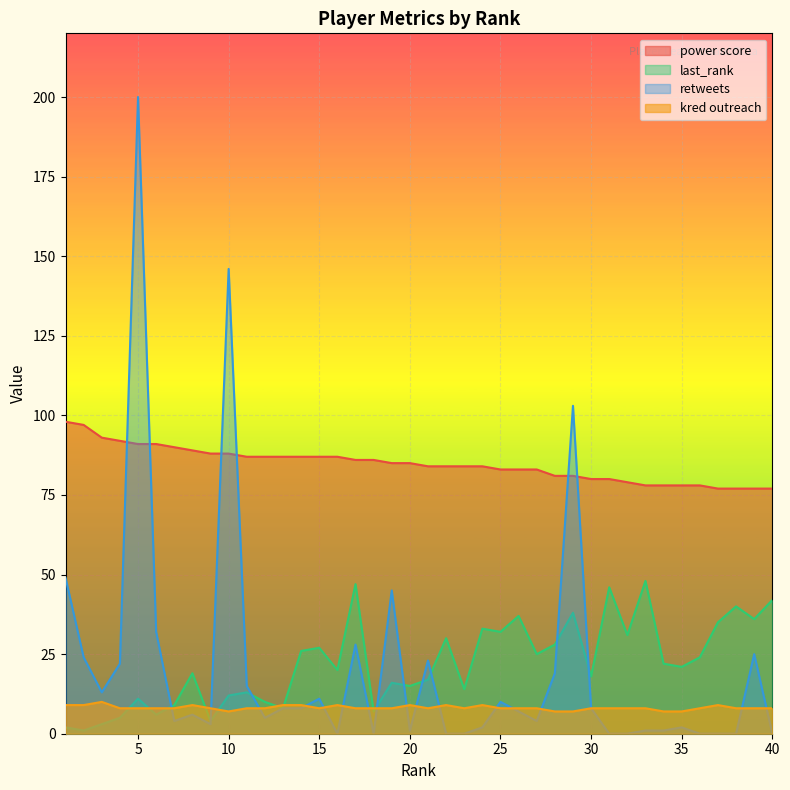

Reading right to left, extract all data points from this chart.

power score: 40=77	39=77	38=77	37=77	36=78	35=78	34=78	33=78	32=79	31=80	30=80	29=81	28=81	27=83	26=83	25=83	24=84	23=84	22=84	21=84	20=85	19=85	18=86	17=86	16=87	15=87	14=87	13=87	12=87	11=87	10=88	9=88	8=89	7=90	6=91	5=91	4=92	3=93	2=97	1=98
last_rank: 40=42	39=36	38=40	37=35	36=24	35=21	34=22	33=48	32=31	31=46	30=18	29=38	28=28	27=25	26=37	25=32	24=33	23=14	22=30	21=17	20=15	19=16	18=7	17=47	16=20	15=27	14=26	13=8	12=10	11=13	10=12	9=4	8=19	7=9	6=6	5=11	4=5	3=3	2=1	1=2
retweets: 40=0	39=25	38=0	37=0	36=0	35=2	34=1	33=1	32=0	31=0	30=8	29=103	28=19	27=4	26=7	25=10	24=2	23=0	22=0	21=23	20=1	19=45	18=0	17=28	16=0	15=11	14=8	13=8	12=5	11=15	10=146	9=3	8=6	7=4	6=32	5=200	4=22	3=13	2=24	1=49
kred outreach: 40=8	39=8	38=8	37=9	36=8	35=7	34=7	33=8	32=8	31=8	30=8	29=7	28=7	27=8	26=8	25=8	24=9	23=8	22=9	21=8	20=9	19=8	18=8	17=8	16=9	15=8	14=9	13=9	12=8	11=8	10=7	9=8	8=9	7=8	6=8	5=8	4=8	3=10	2=9	1=9